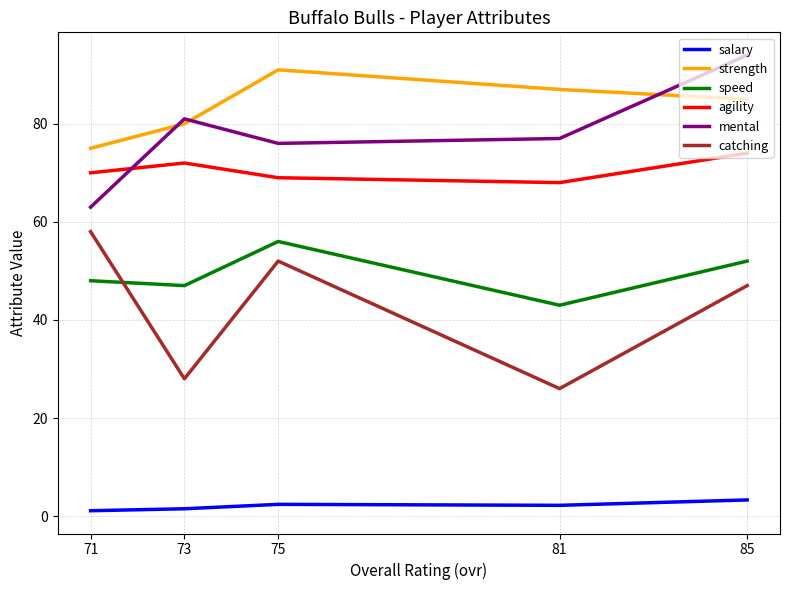

Rank the series by their maximum value, from lowest to highest.

salary, speed, catching, agility, strength, mental